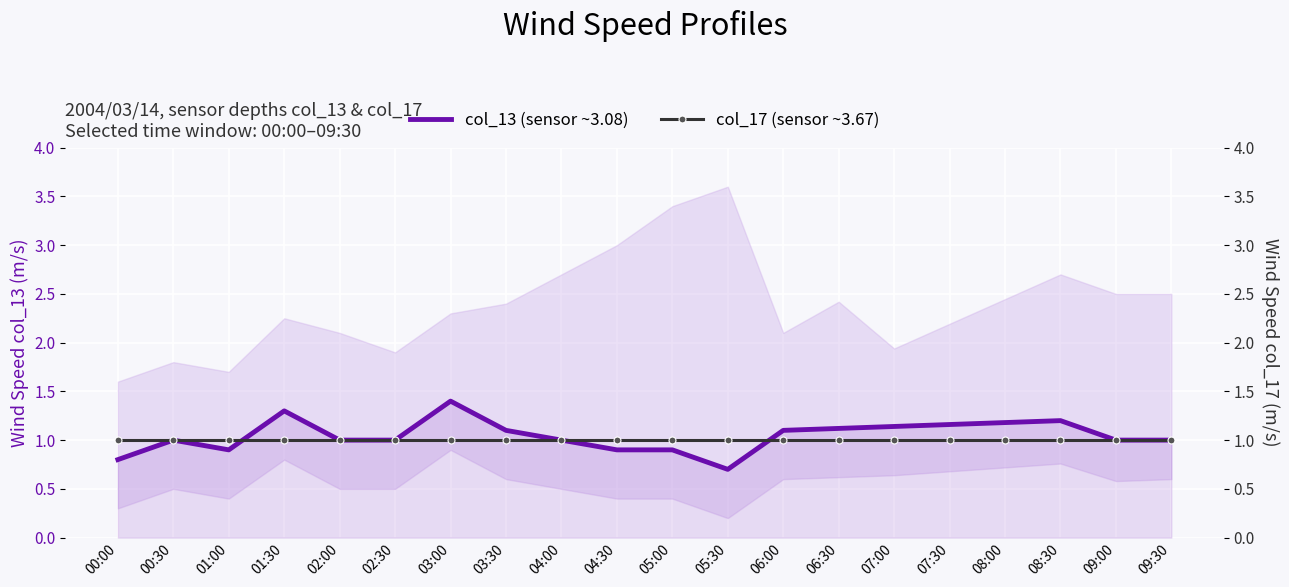

At which label is col_13 (sensor ~3.08) closest to 1?

00:30